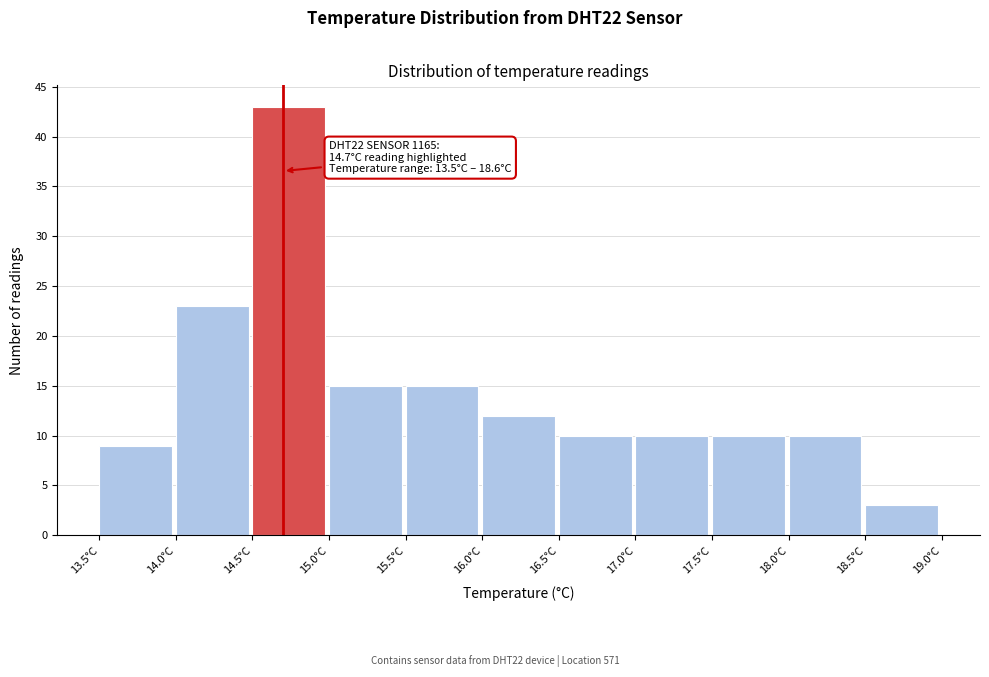

Which range on the x-axis has the tallest bar?

14.5 to 15.0